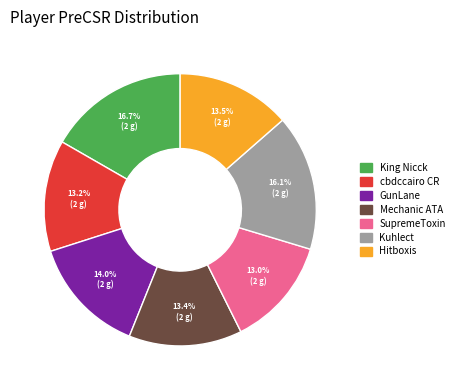

To the nearest percent, what portion does cbdccairo CR represent?

13%